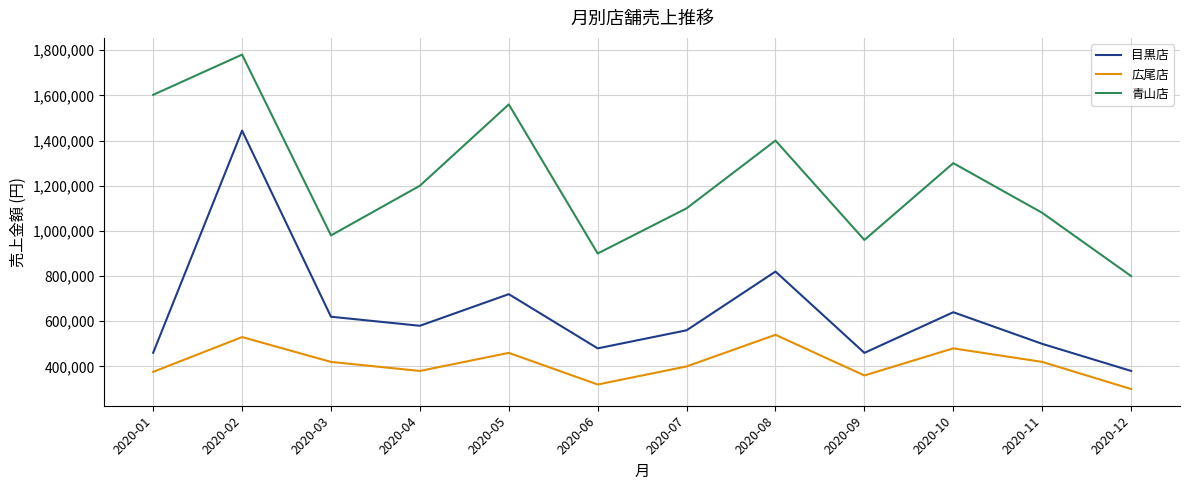

List the series in order of their overall mean, highest first.

青山店, 目黒店, 広尾店